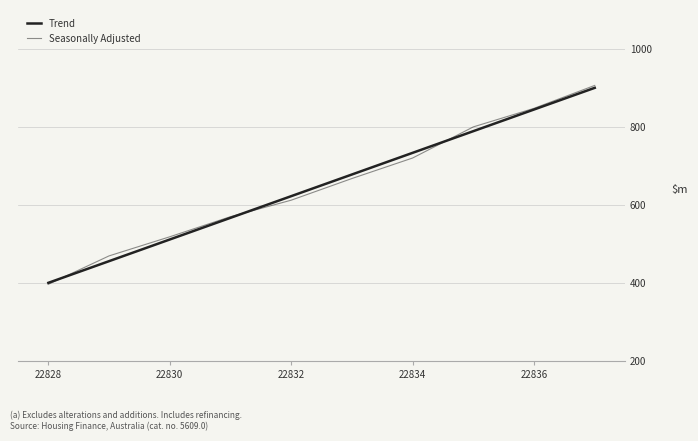

What is the difference between the maximum and minimum values in the Trend series?

500.0